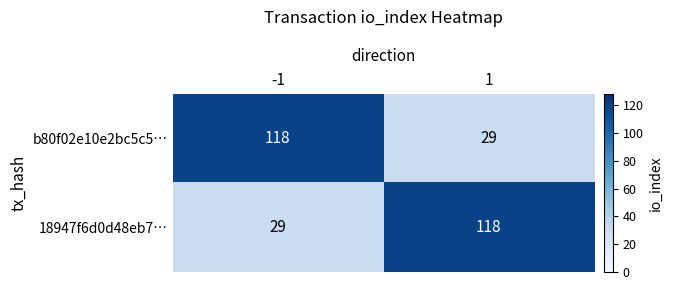

What is the approximate value of b80f02e10e2bc5c5… at 1, to the nearest 10?

30